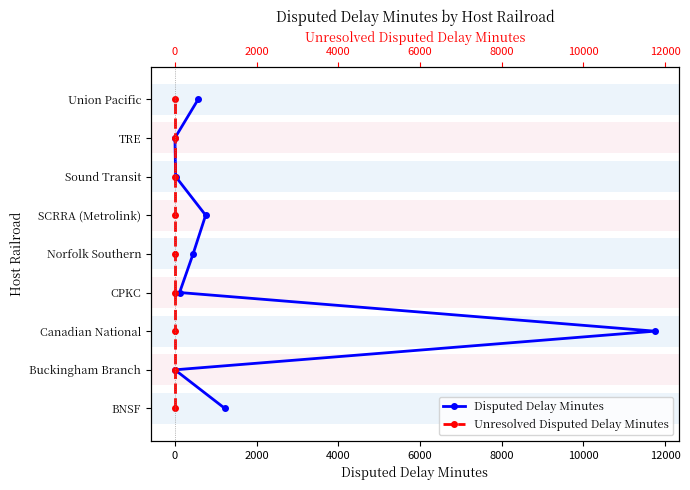

How many data points in Disputed Delay Minutes are above 4?

4